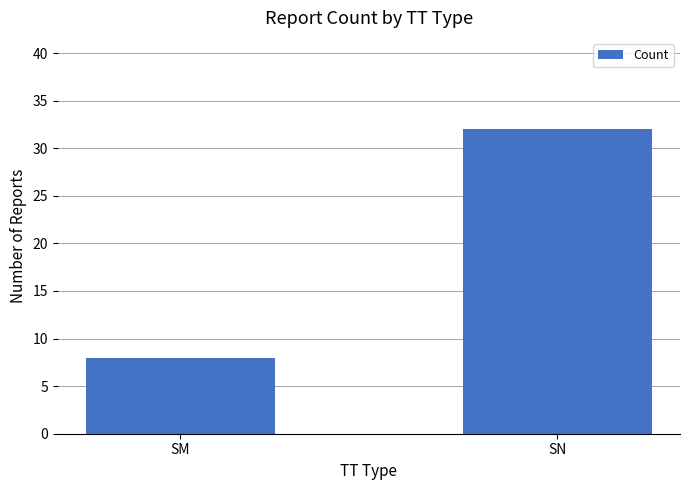

What is the value of the 1st bar from the left?

8